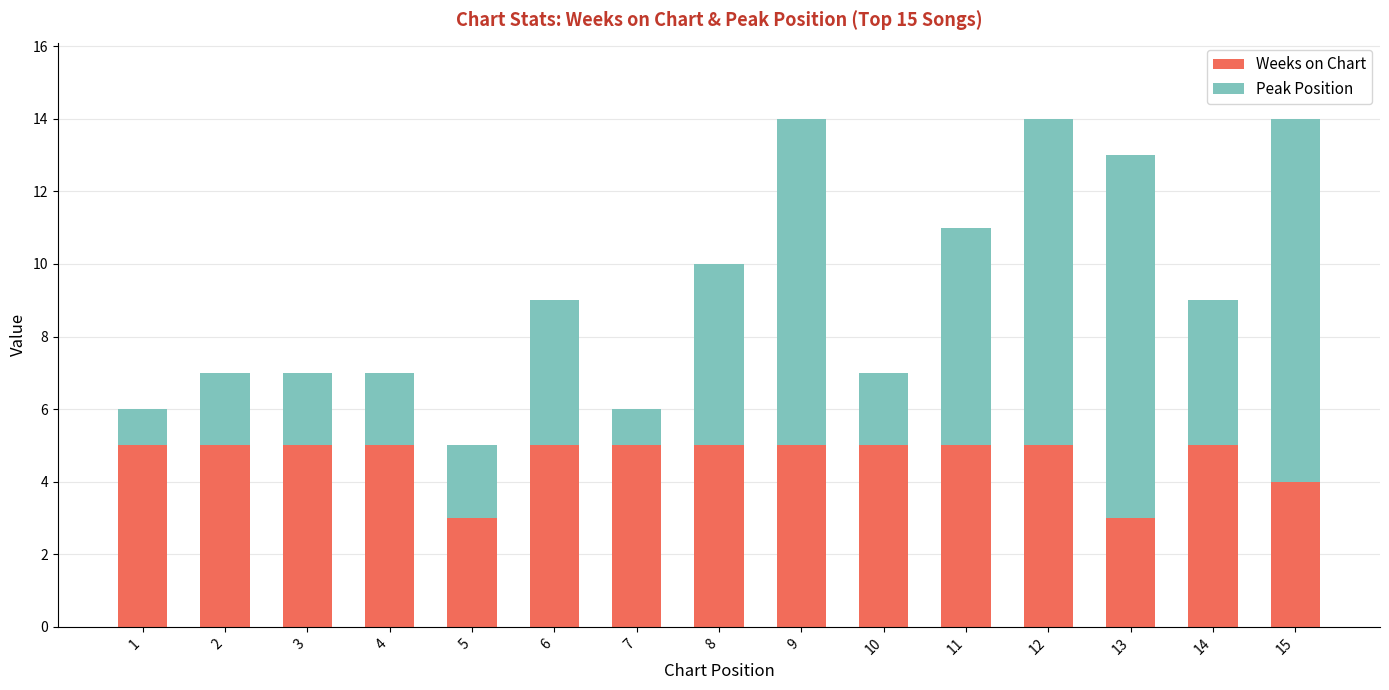

What is the average value of the Weeks on Chart series?

5